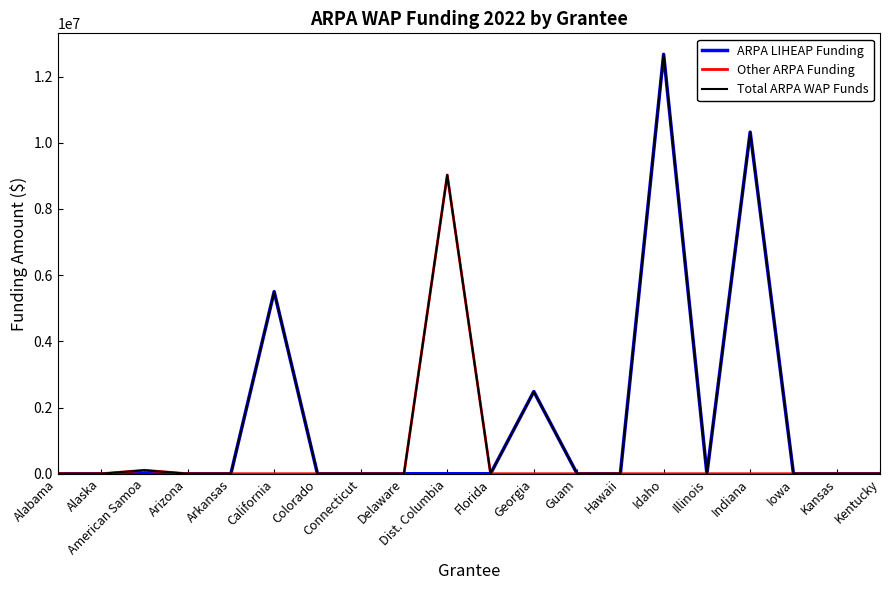

Rank the series by their average value, from lowest to highest.

Other ARPA Funding, ARPA LIHEAP Funding, Total ARPA WAP Funds